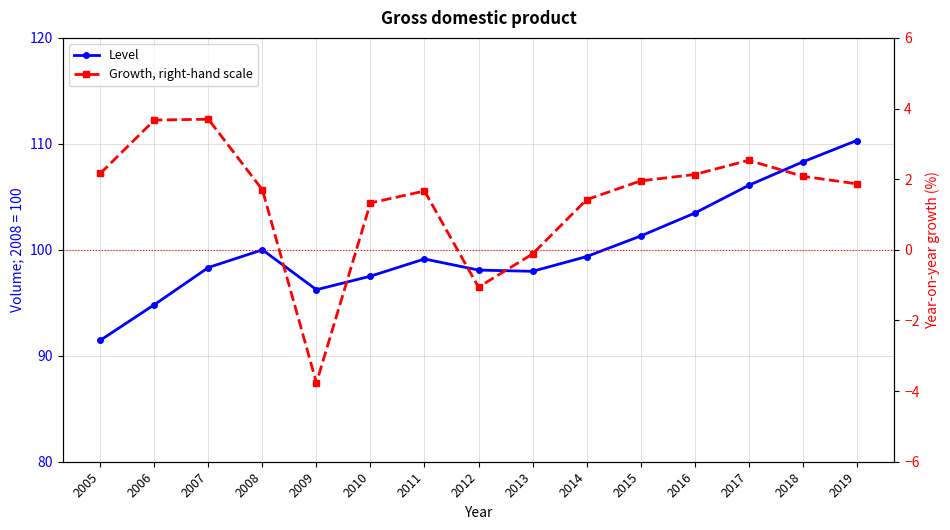

Which series has the widest spread of values?

Level